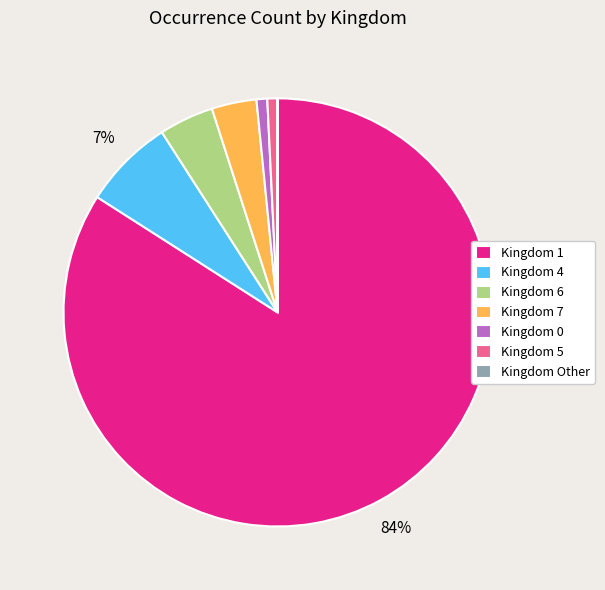

What is the majority slice?

Kingdom 1